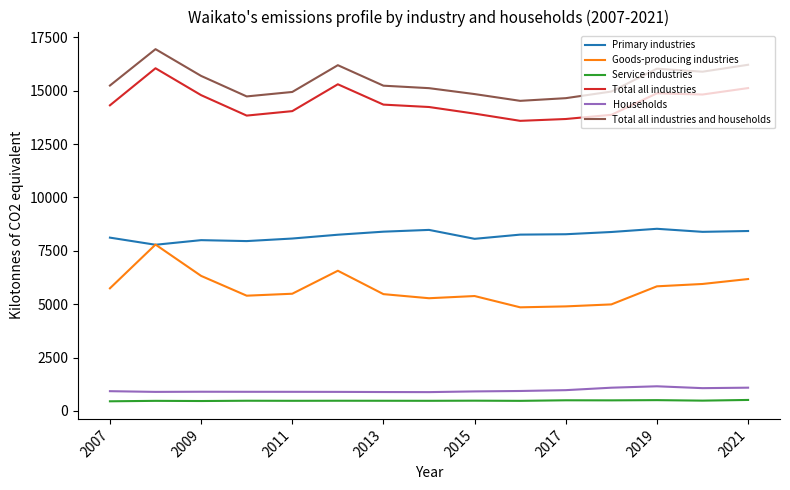

True or false: Households and Primary industries cross at least once.

False